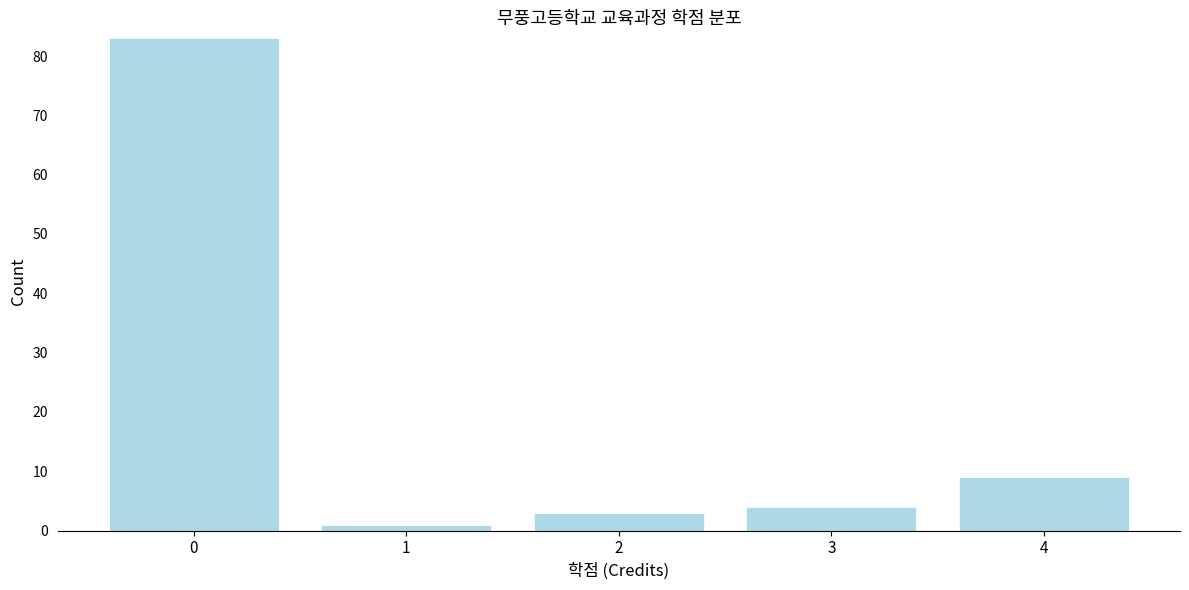

Reading left to right, transcribe all the data shown in this chart.

0=83	1=1	2=3	3=4	4=9